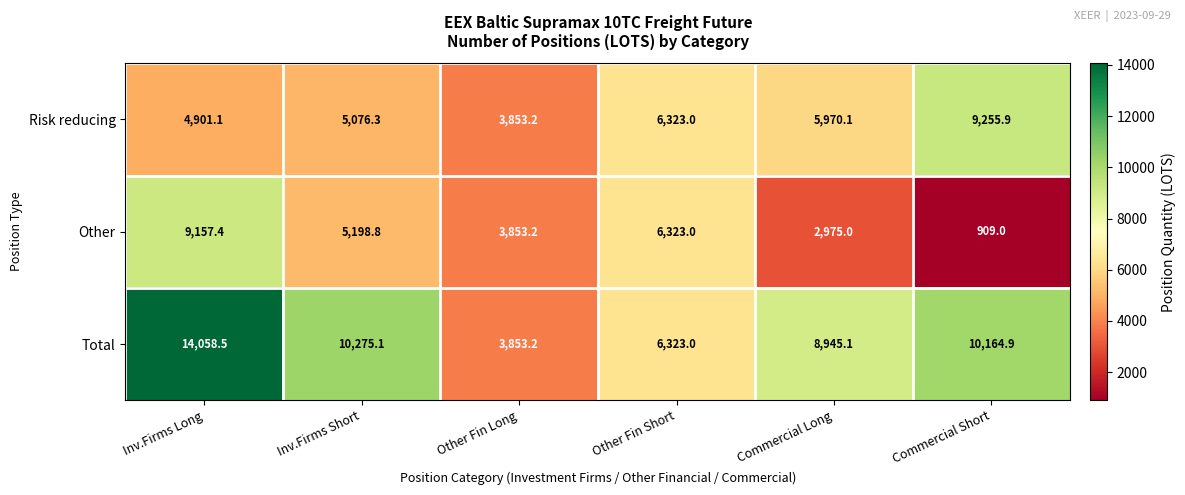

Reading right to left, list all the values displayed in this chart.

Risk reducing: Commercial Short=9255.9	Commercial Long=5970.1	Other Fin Short=6323.0	Other Fin Long=3853.2	Inv.Firms Short=5076.3	Inv.Firms Long=4901.1
Other: Commercial Short=909.0	Commercial Long=2975.0	Other Fin Short=6323.0	Other Fin Long=3853.2	Inv.Firms Short=5198.8	Inv.Firms Long=9157.4
Total: Commercial Short=10164.9	Commercial Long=8945.1	Other Fin Short=6323.0	Other Fin Long=3853.2	Inv.Firms Short=10275.1	Inv.Firms Long=14058.5